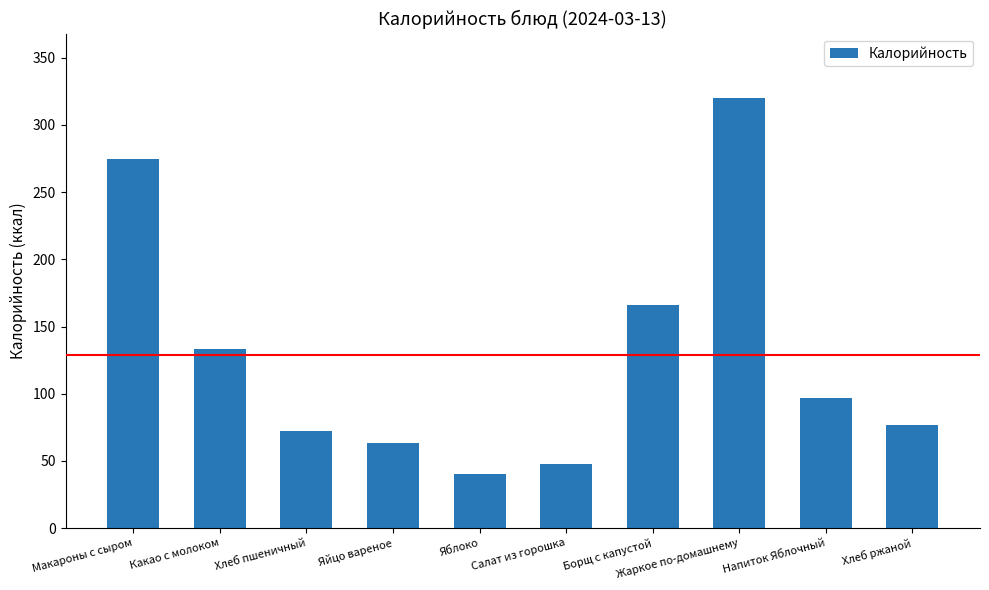

What is the average value?

129